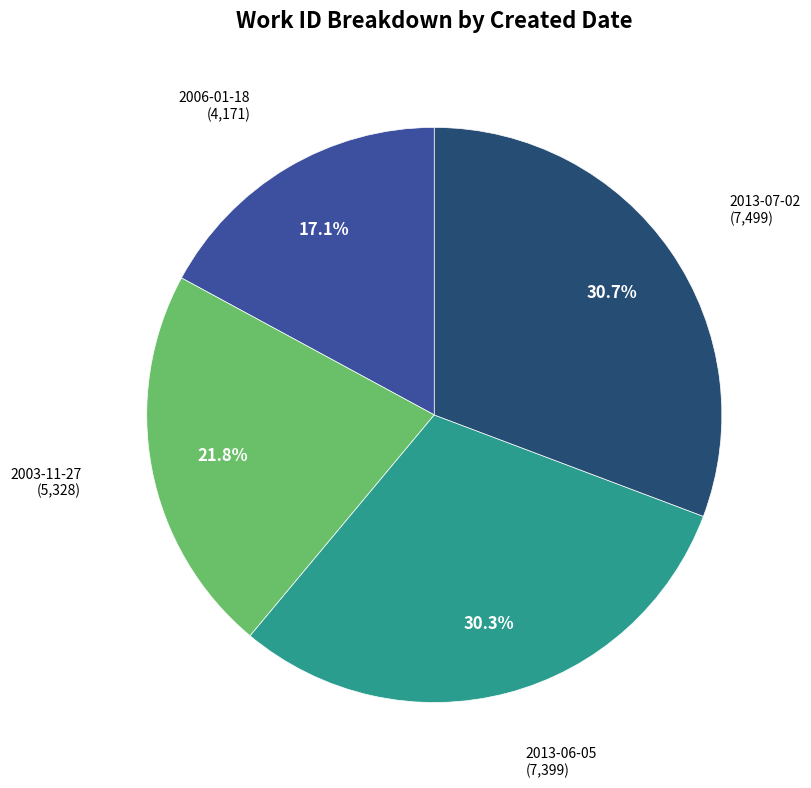

Is there a majority slice in this chart?

No